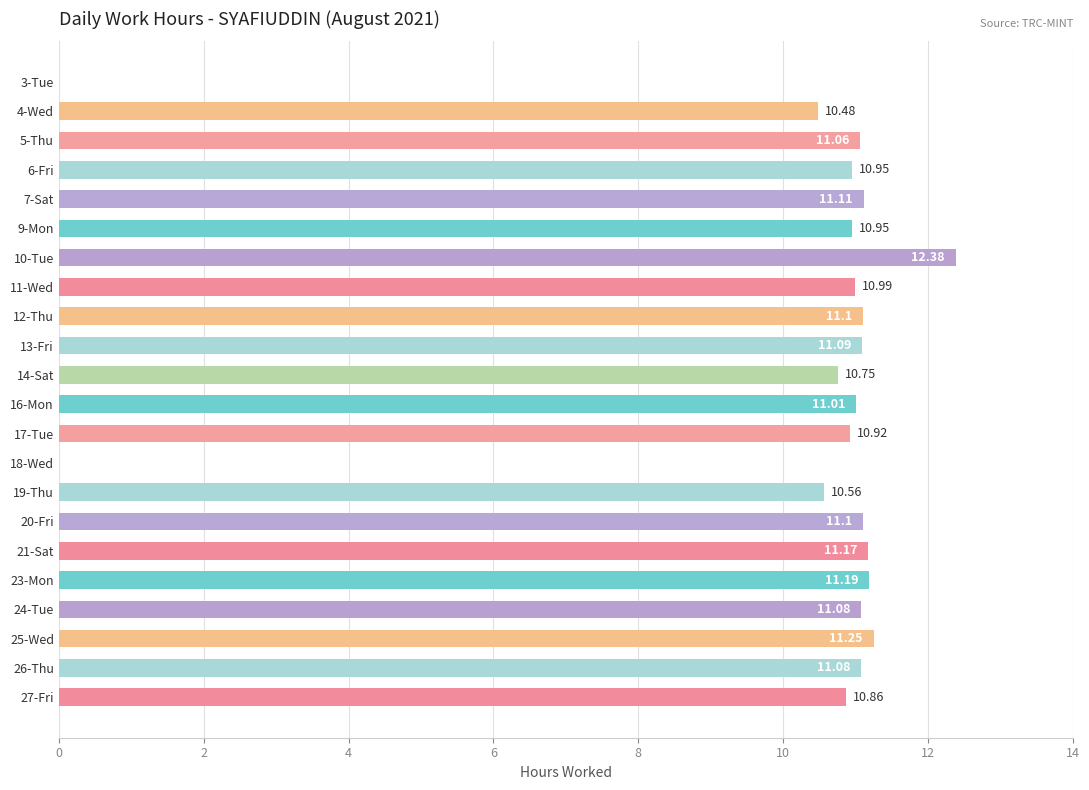

How many data points are above 11?

12